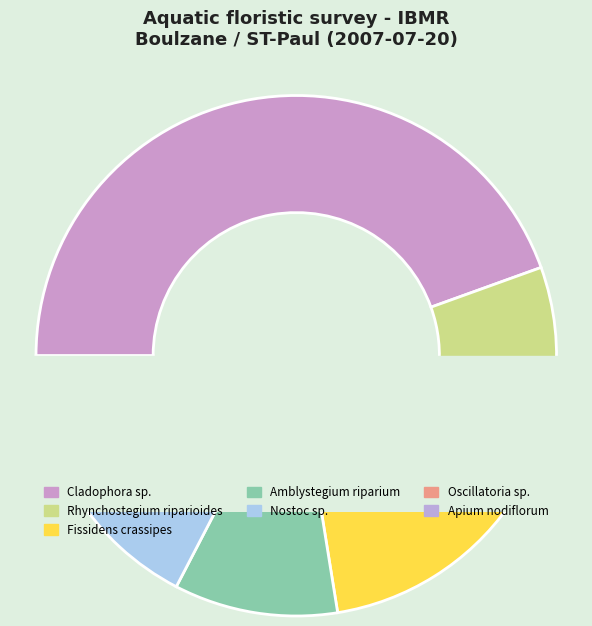

Is it true that Amblystegium riparium is 10% of the pie?

True